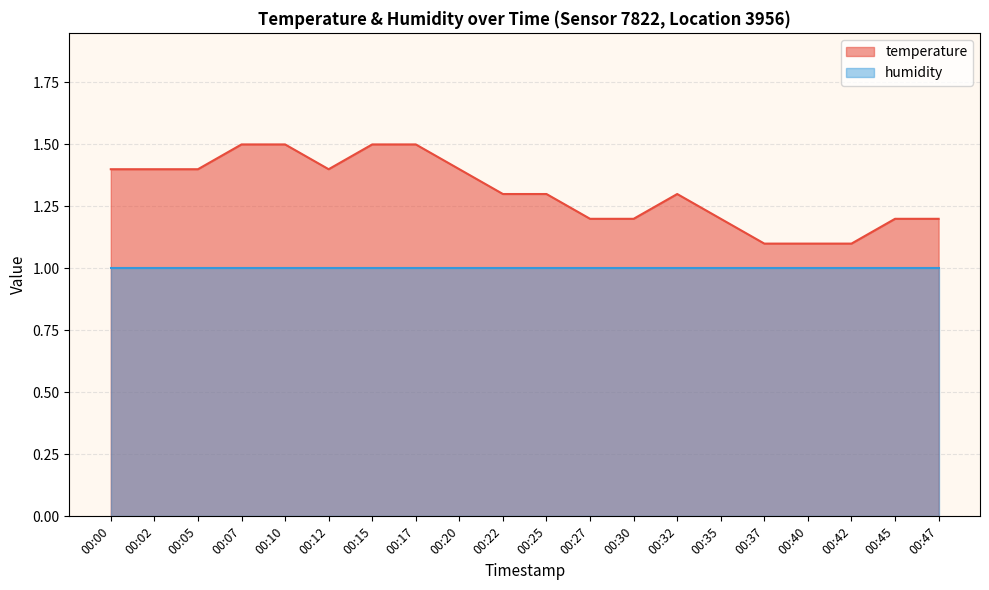

What is the smallest value displayed?

1.0